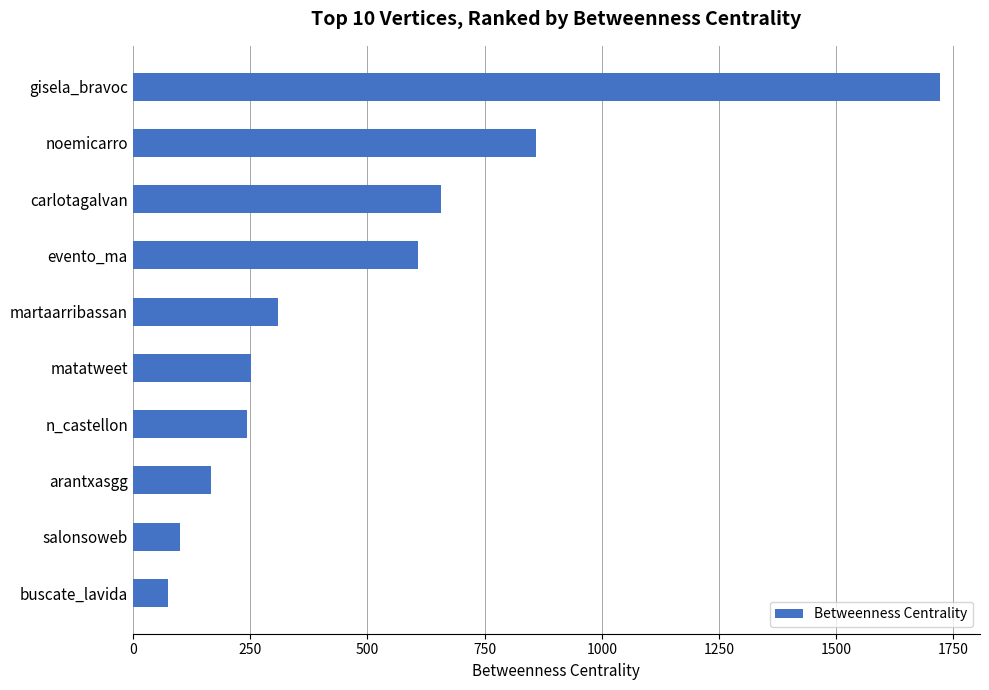

What is the label of the 3rd bar from the top?

carlotagalvan